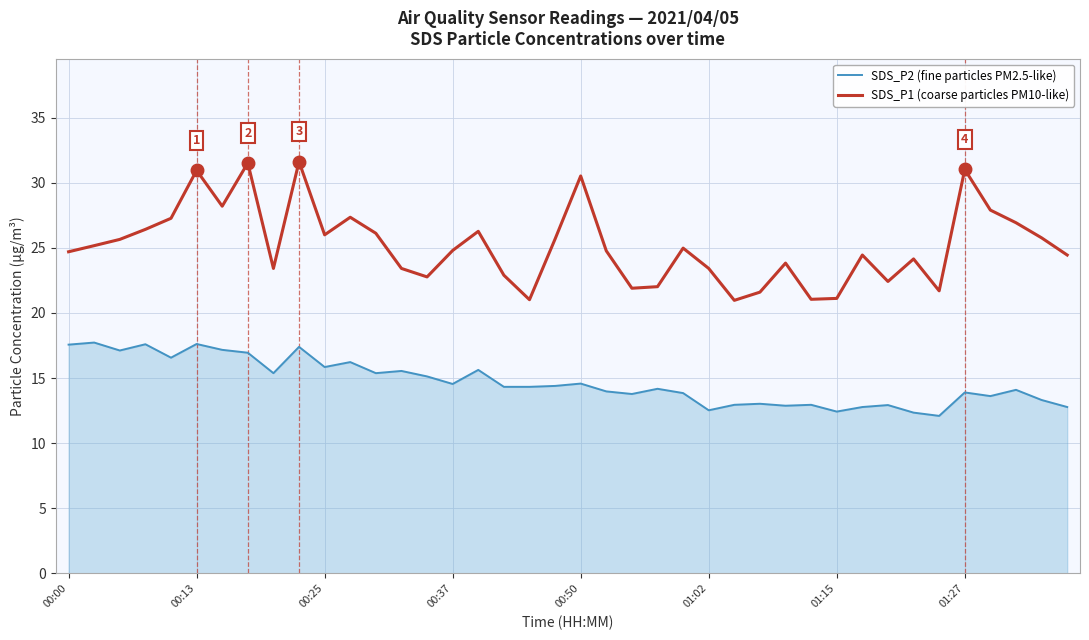

True or false: SDS_P2 (fine particles PM2.5-like) and SDS_P1 (coarse particles PM10-like) cross at least once.

False